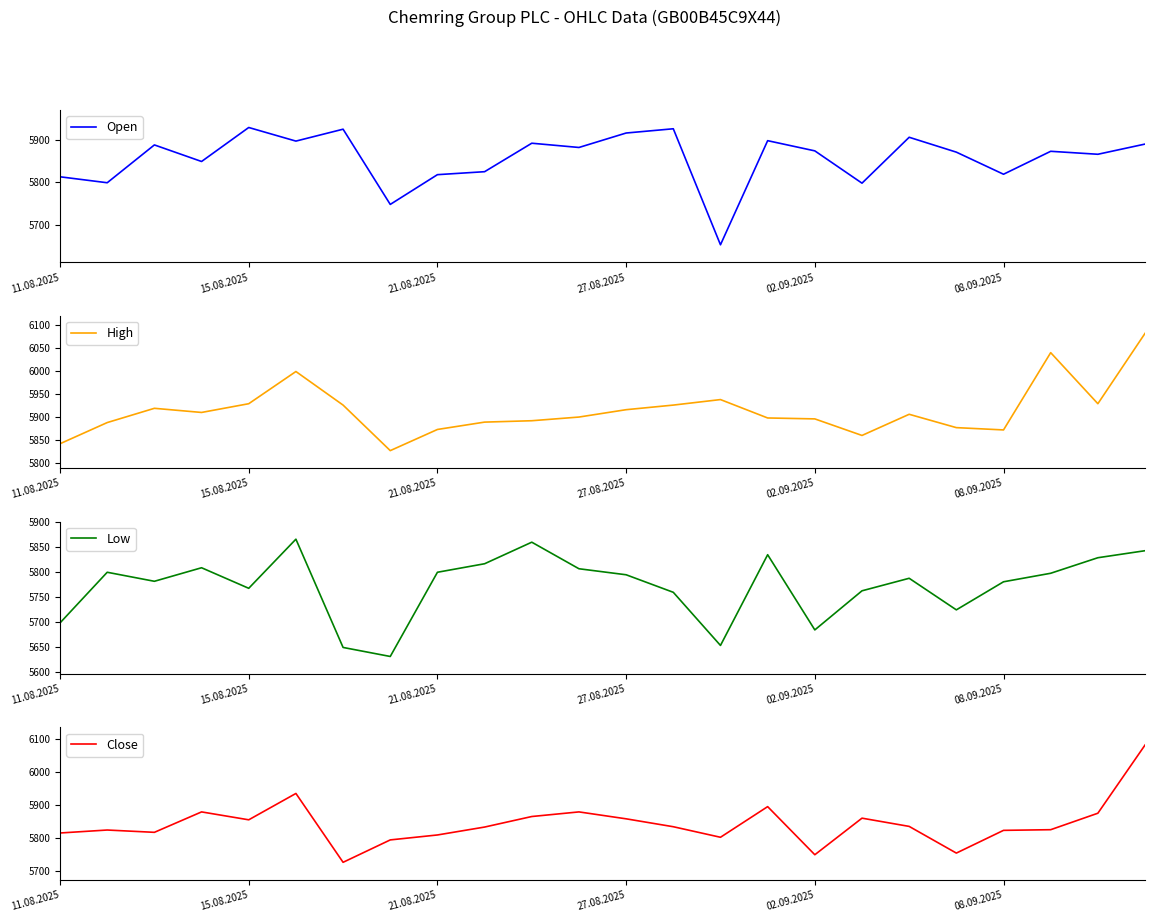

How many lines are shown in the chart?

4